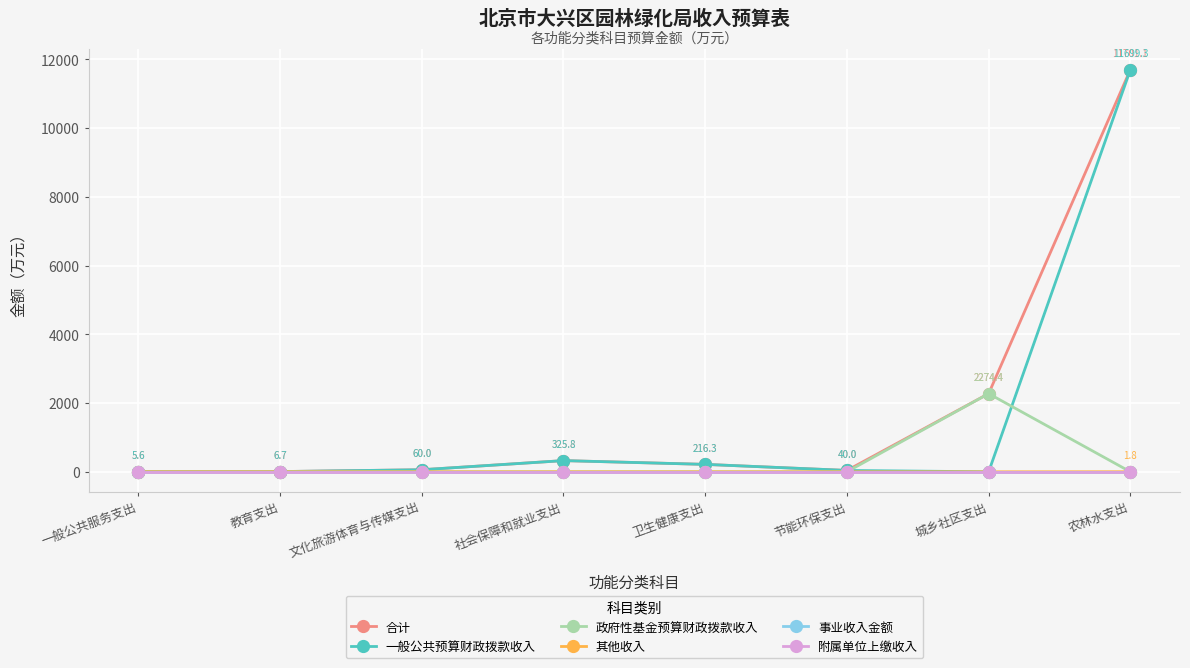

Where is 其他收入 nearest to the value 0?

一般公共服务支出